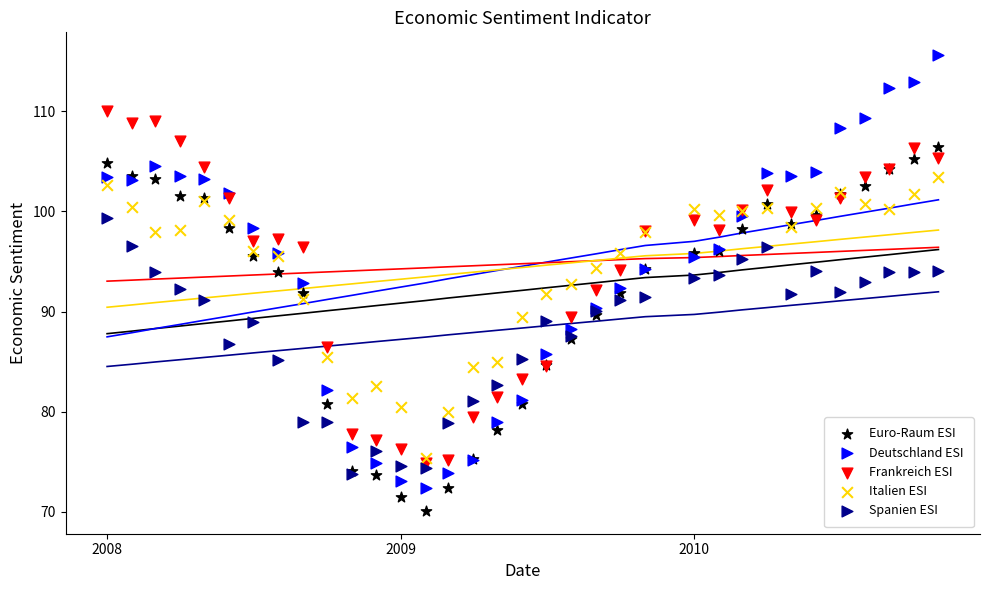

Which series reaches the minimum Y coordinate?

Euro-Raum ESI